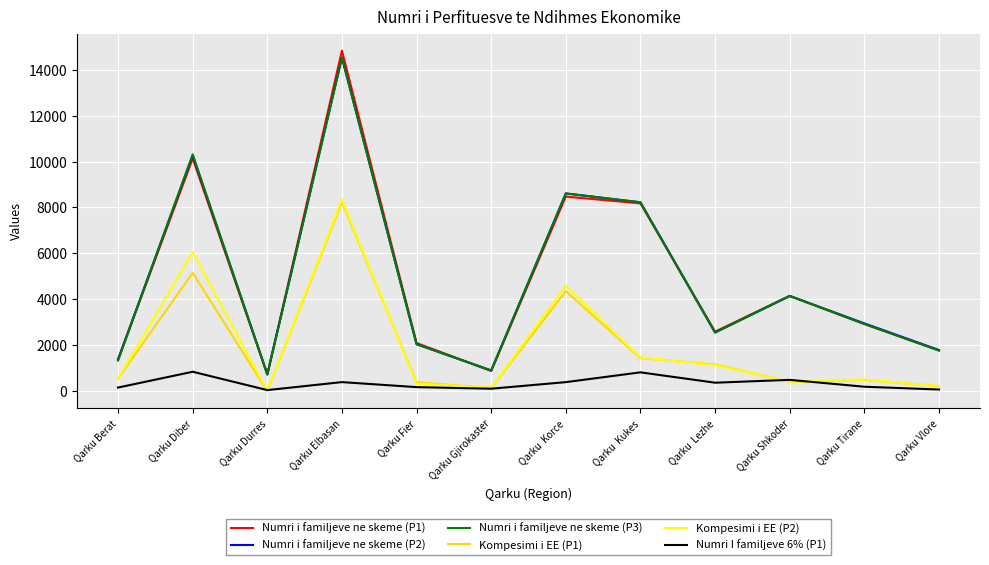

Which category has the highest value across all series?

Qarku Elbasan